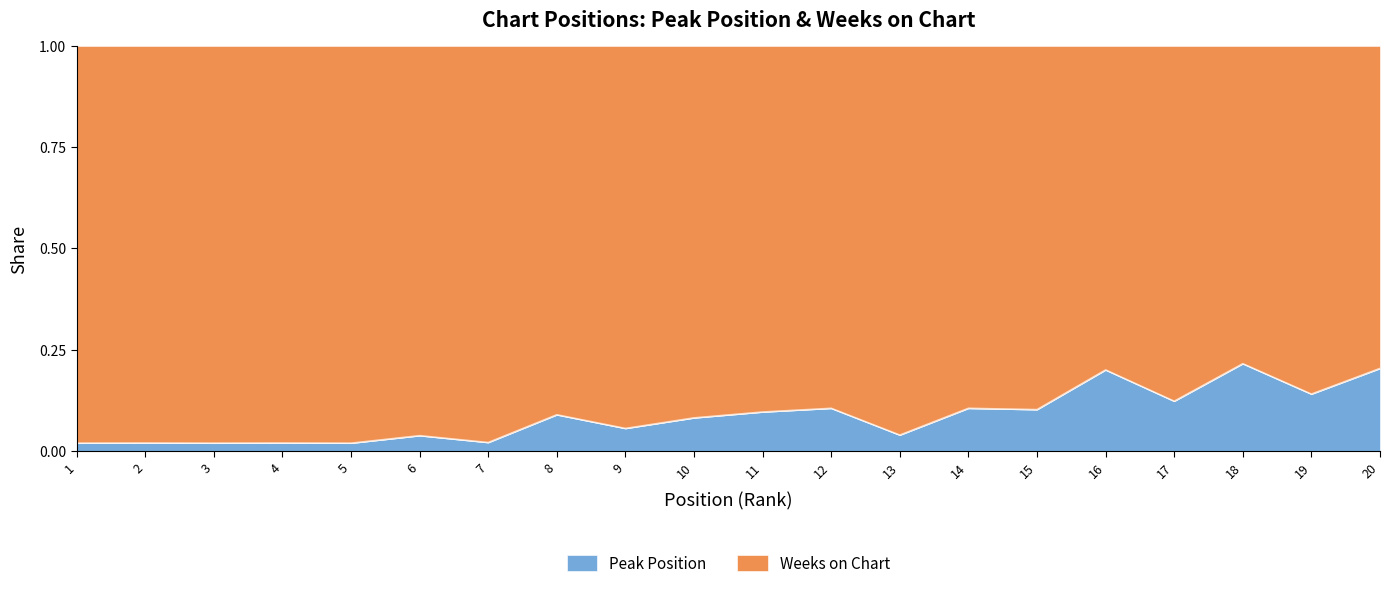

Reading right to left, extract all data points from this chart.

20=0.2	19=0.1	18=0.2	17=0.1	16=0.2	15=0.1	14=0.1	13=0.0	12=0.1	11=0.1	10=0.1	9=0.1	8=0.1	7=0.0	6=0.0	5=0.0	4=0.0	3=0.0	2=0.0	1=0.0